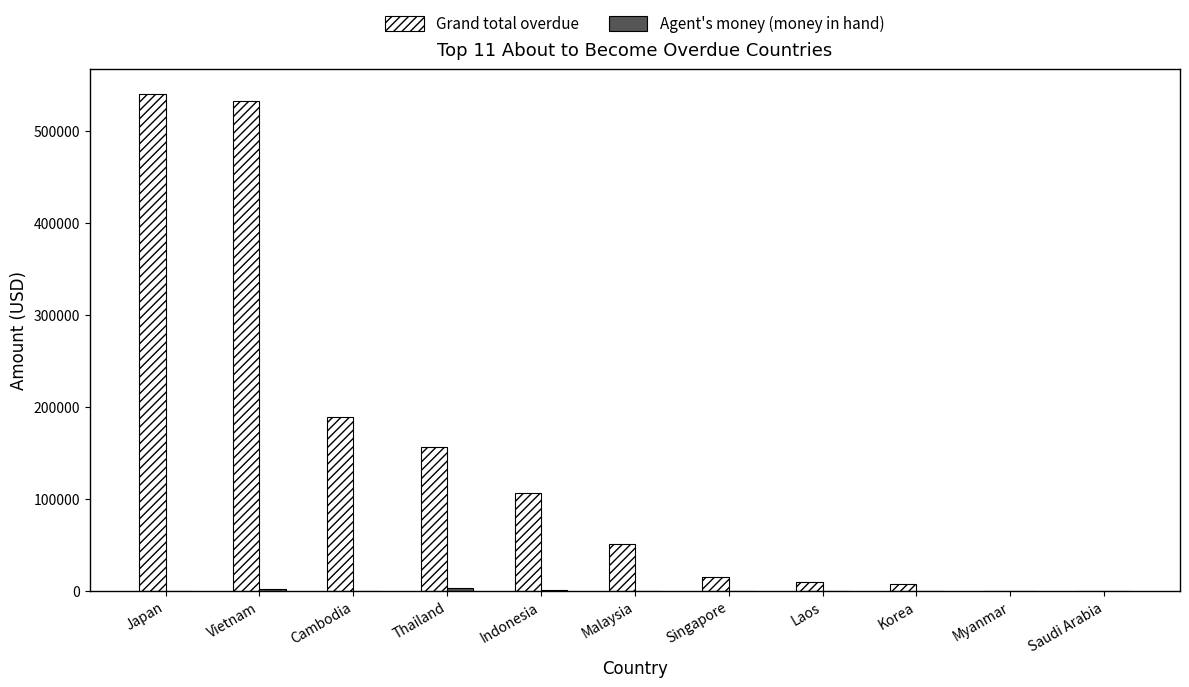

What is the sum of all Grand total overdue values?

1604878.8